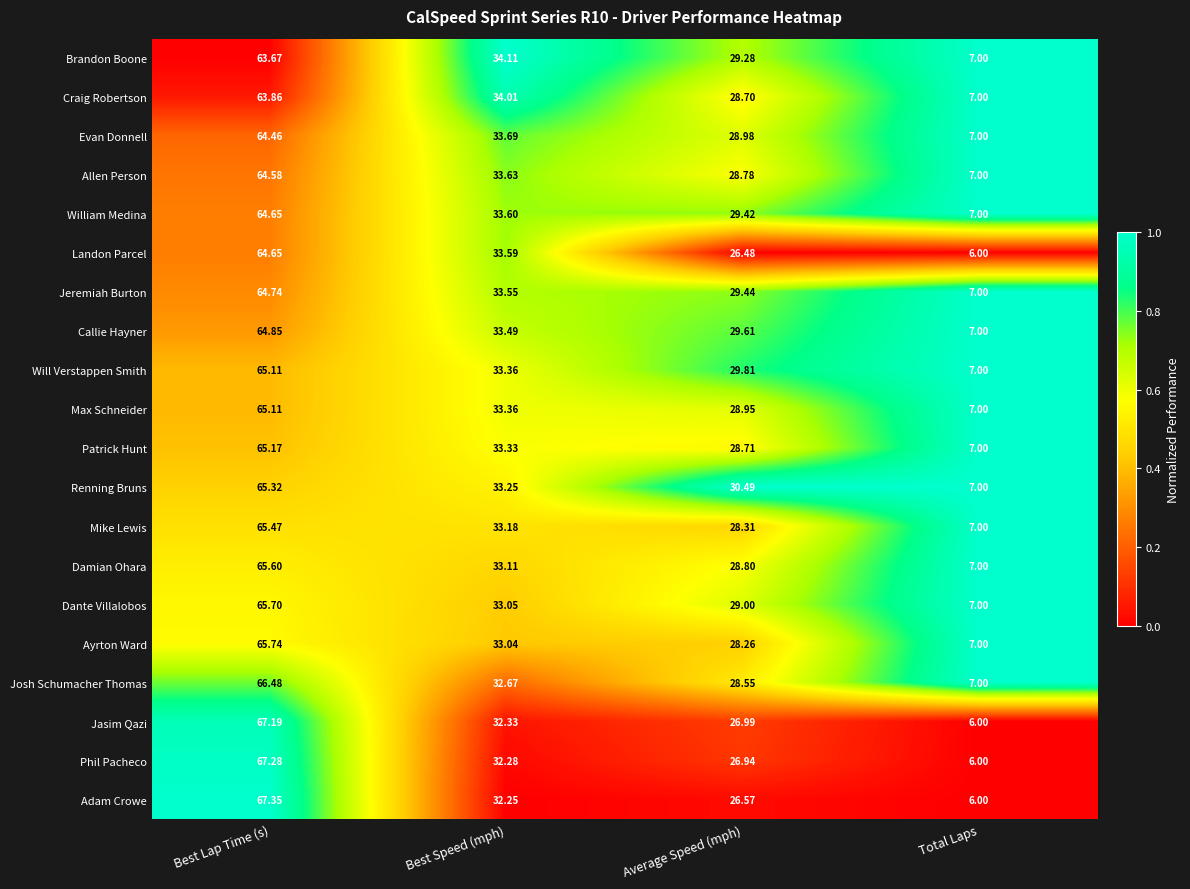

At which category is the sum across all series the highest?

Best Lap Time (s)